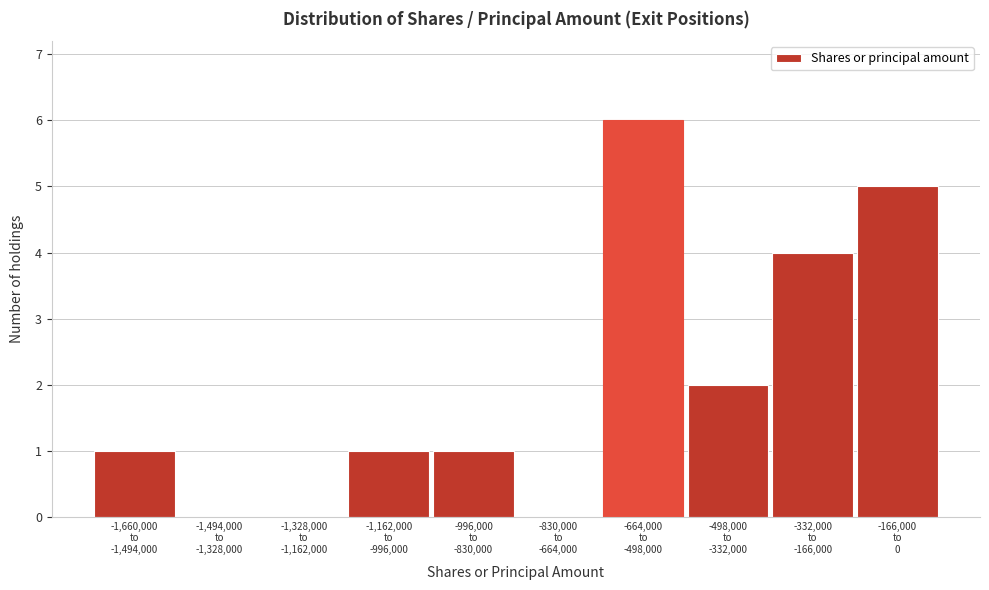

What is the sum of all values?

20